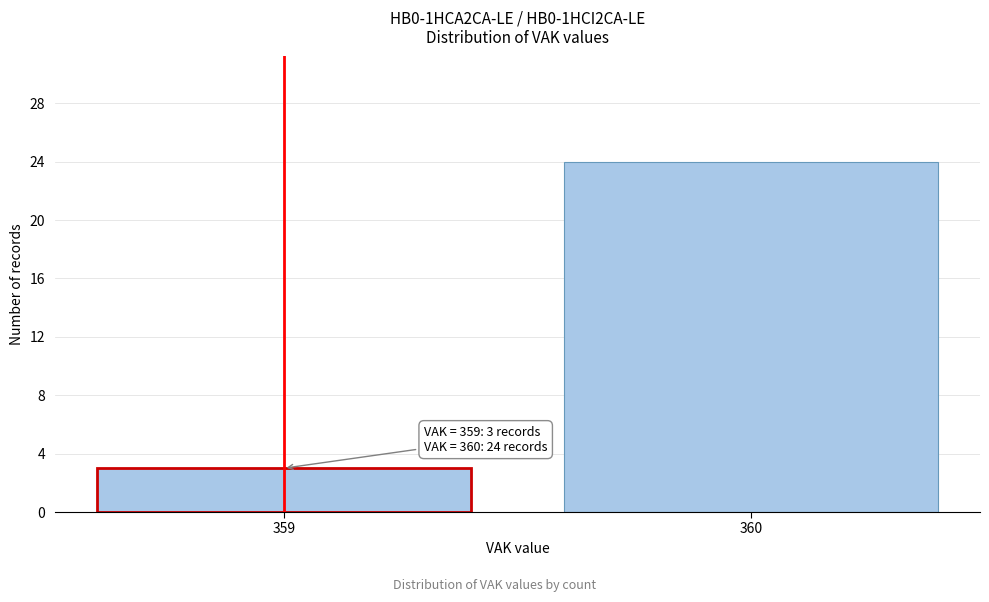

Reading left to right, what are all the values shown in this chart?

3	24